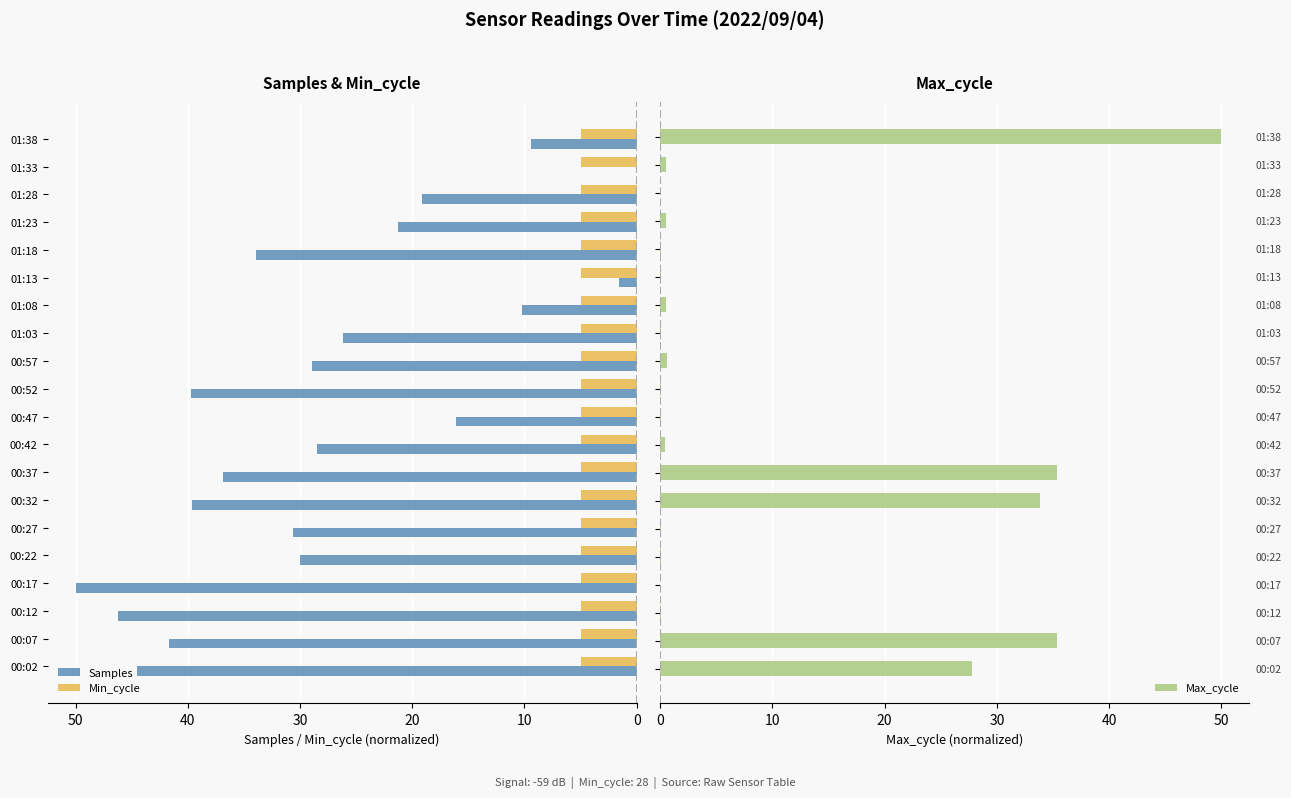

Where is Samples nearest to the value 25?

01:03